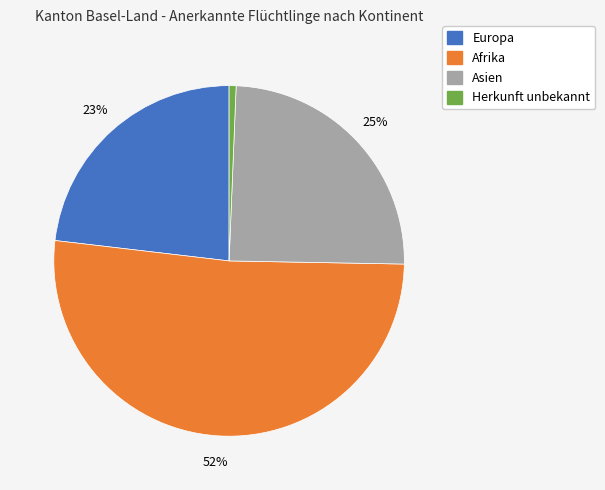

Is there a majority slice in this chart?

Yes